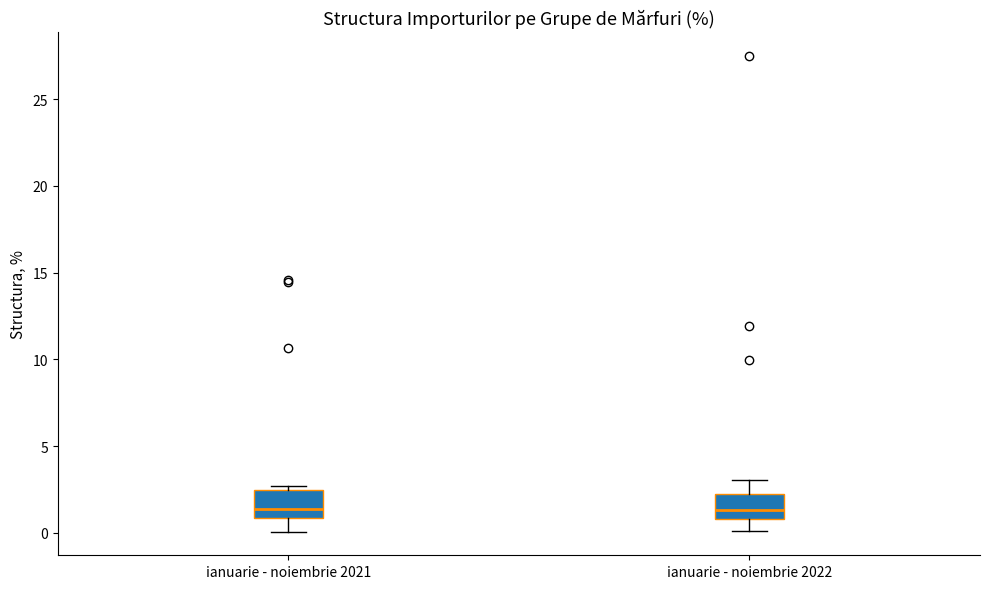

Reading left to right, transcribe this box plot: for each box, give where its median line is, the range the box spans, and where its two whiskers end, as read against the y-axis. The values are not printed on the chart, so give them approximately, as read against the axis.

ianuarie - noiembrie 2021: median 1.5, box 1.0 to 2.5, whiskers 0.0 to 2.5 (just above the box's upper edge)
ianuarie - noiembrie 2022: median 1.5, box 1.0 to 2.5, whiskers 0.0 to 3.0